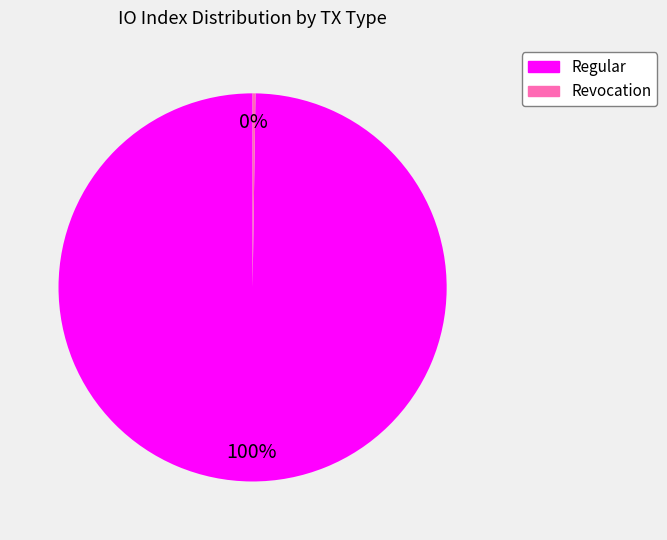

To the nearest percent, what is the difference between the largest and smallest slice percentages?

100%